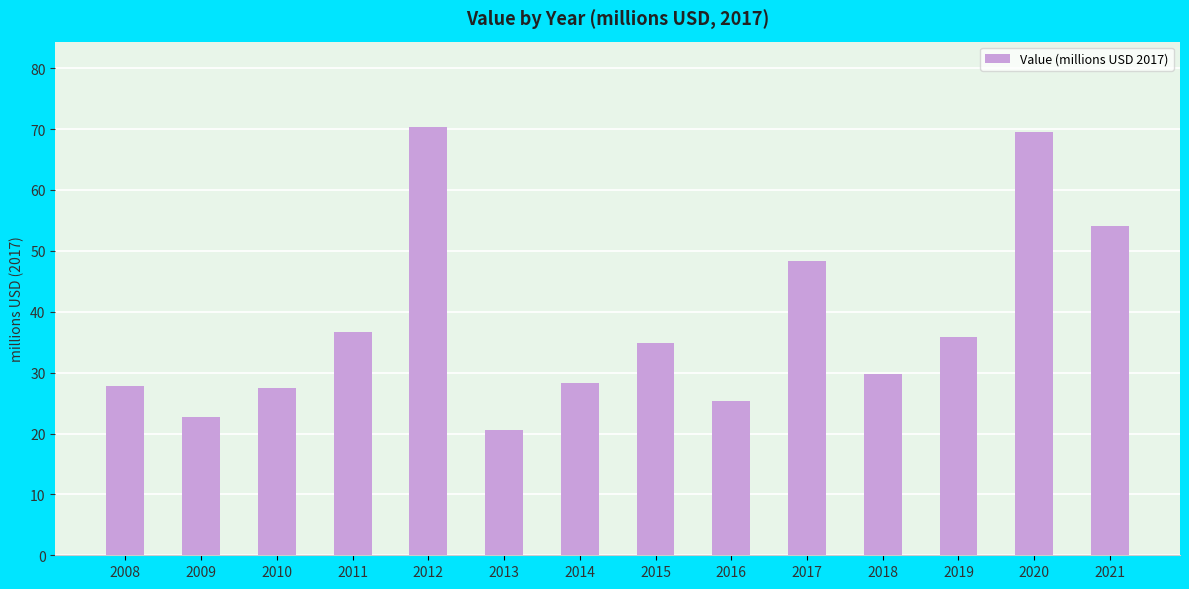

What is the maximum value shown in the chart?

70.3